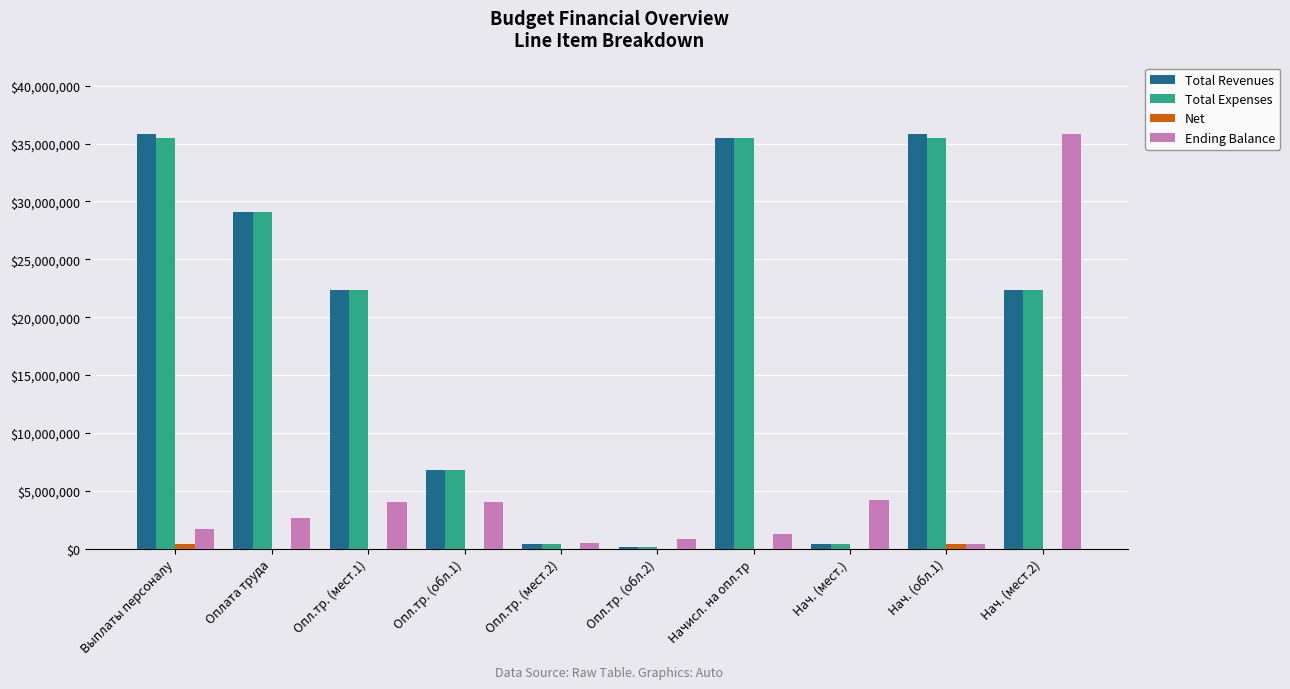

At which category is the sum across all series the highest?

Нач. (мест.2)